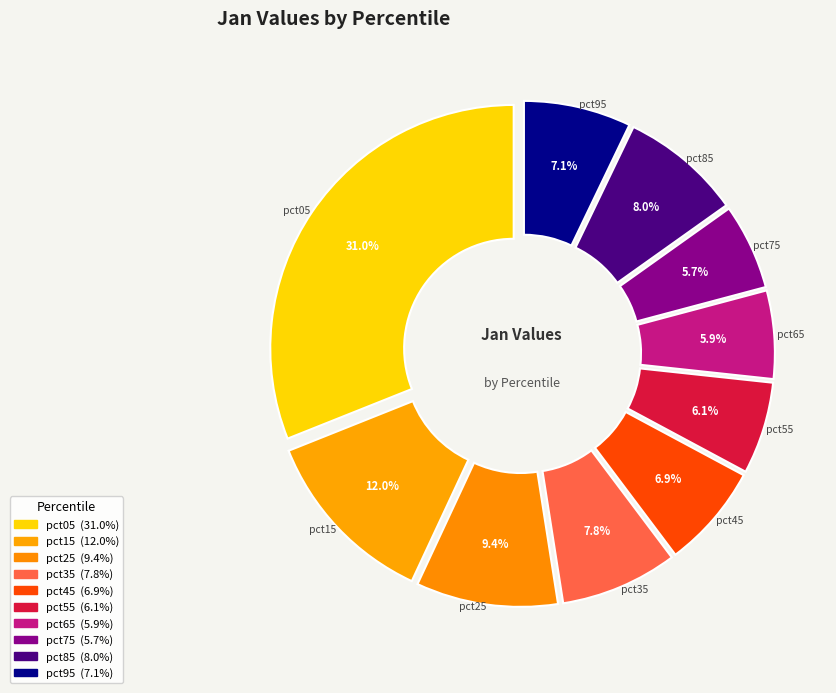

The pct45 slice represents 18% of the pie. True or false?

False